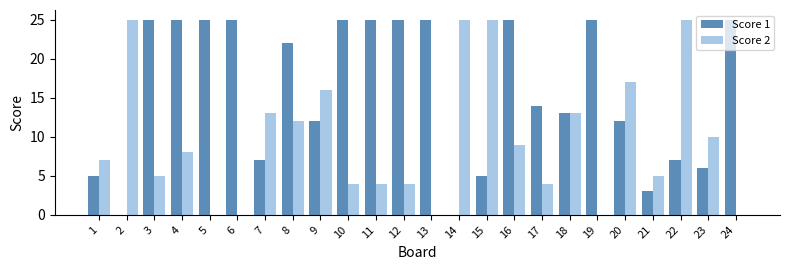

True or false: Score 1 has a value of 11 at 10.

False